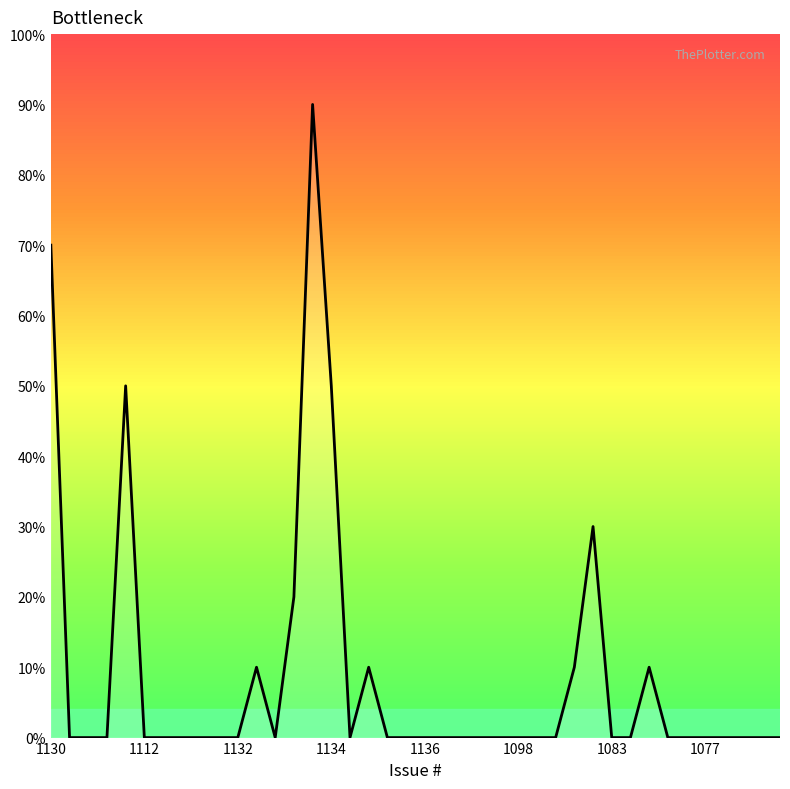

What is the difference between the maximum and minimum values?

90